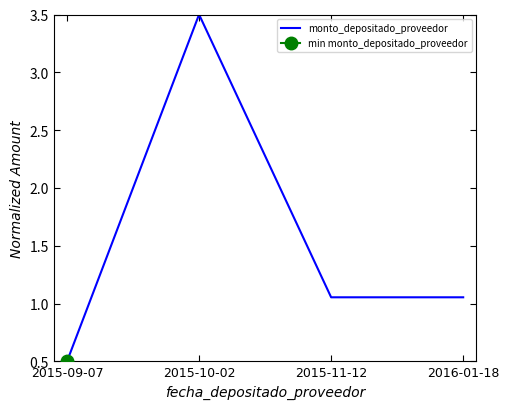

How many categories are shown in the chart?

4